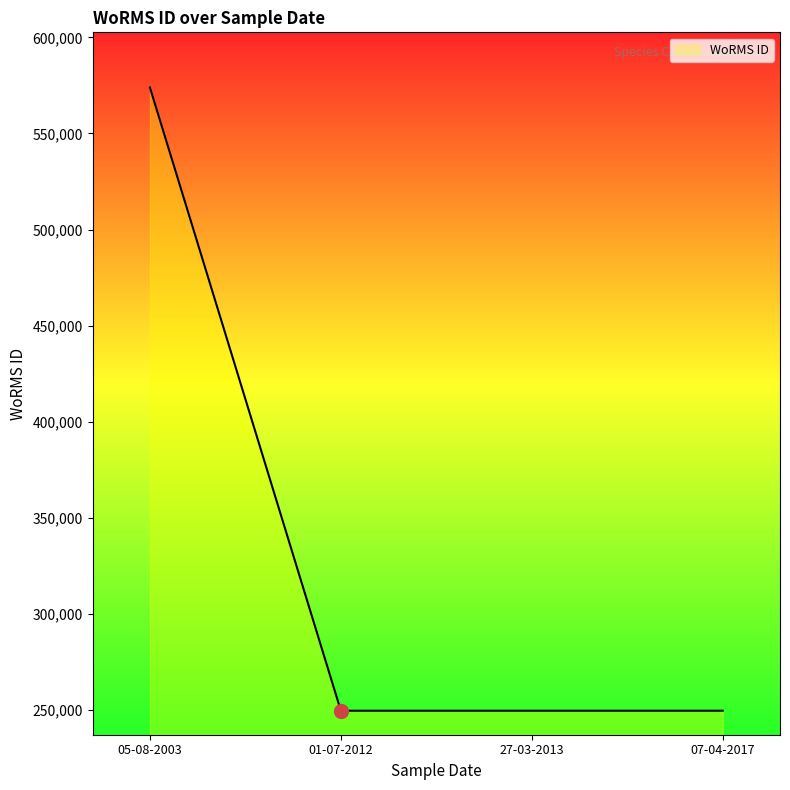

What is the maximum value shown in the chart?

573929